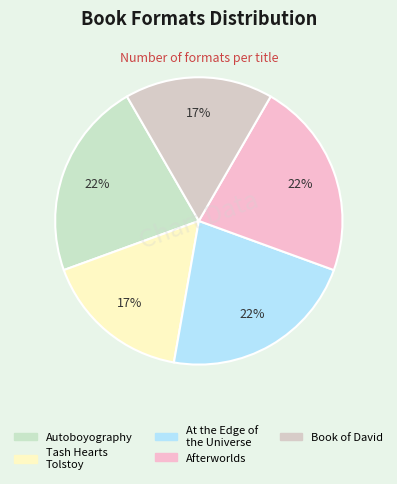

Is there a majority slice in this chart?

No